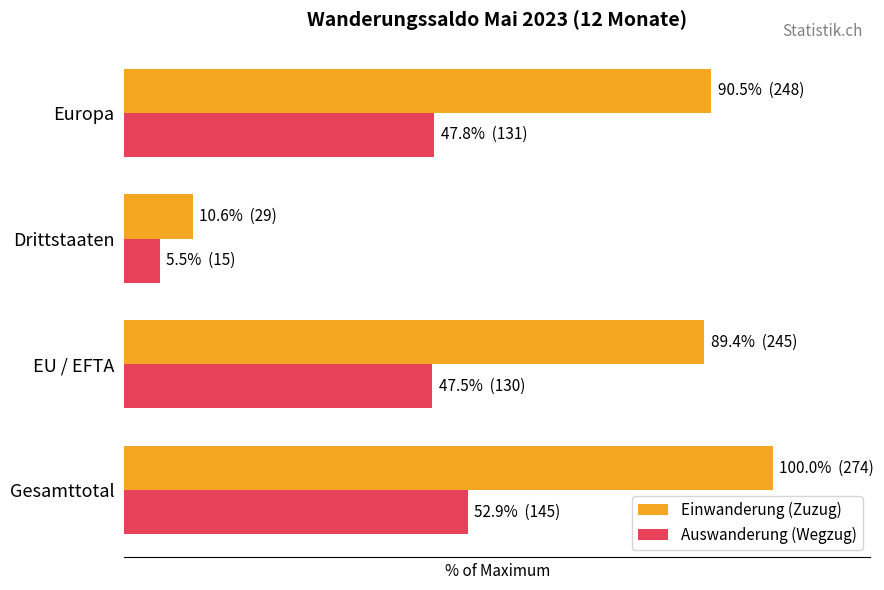

What are all the series names shown in the legend?

Einwanderung (Zuzug), Auswanderung (Wegzug)